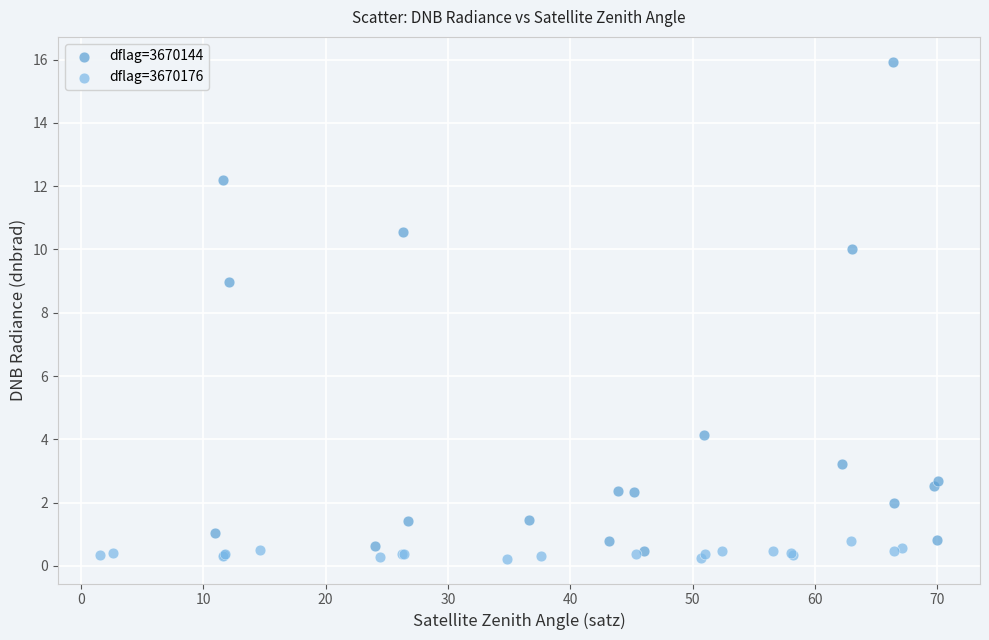

Which series has the largest Y range (max minus min)?

dflag=3670144